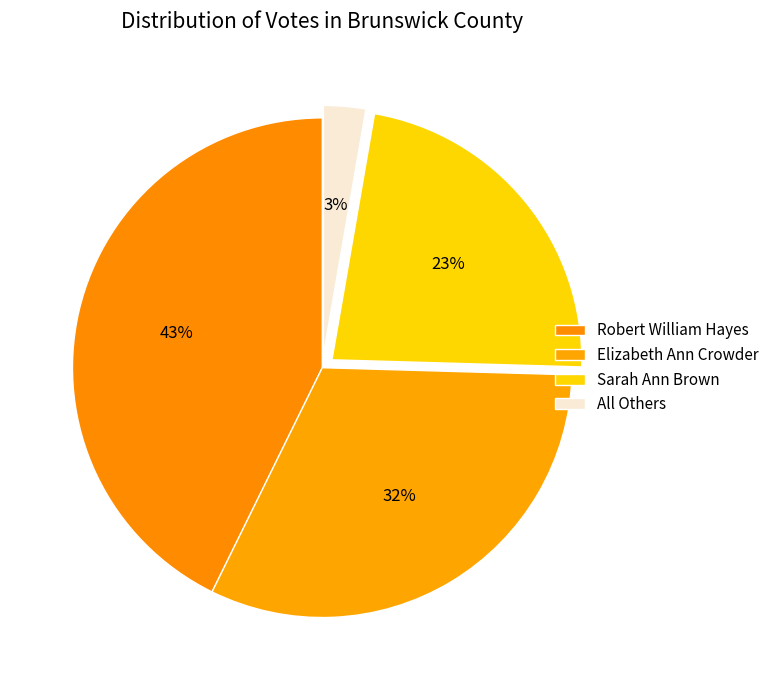

Which category has the smallest portion of the pie?

All Others